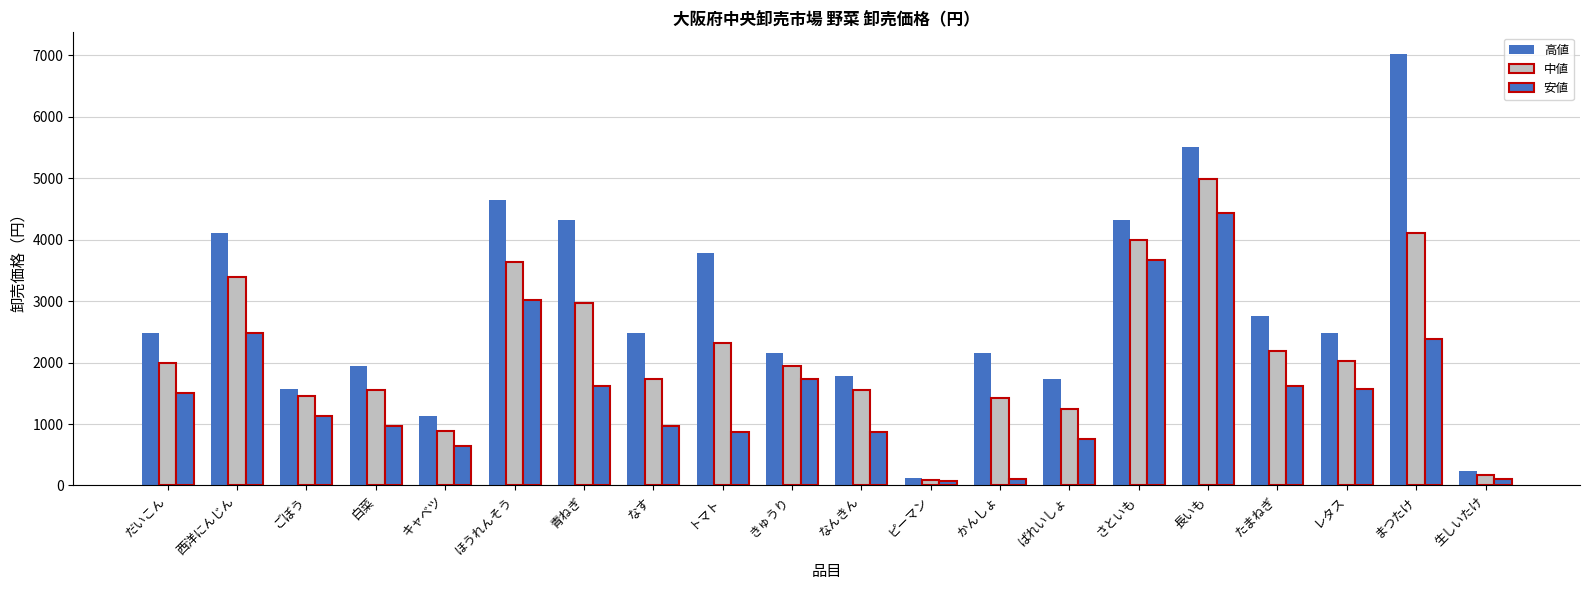

How many series are shown in this chart?

3